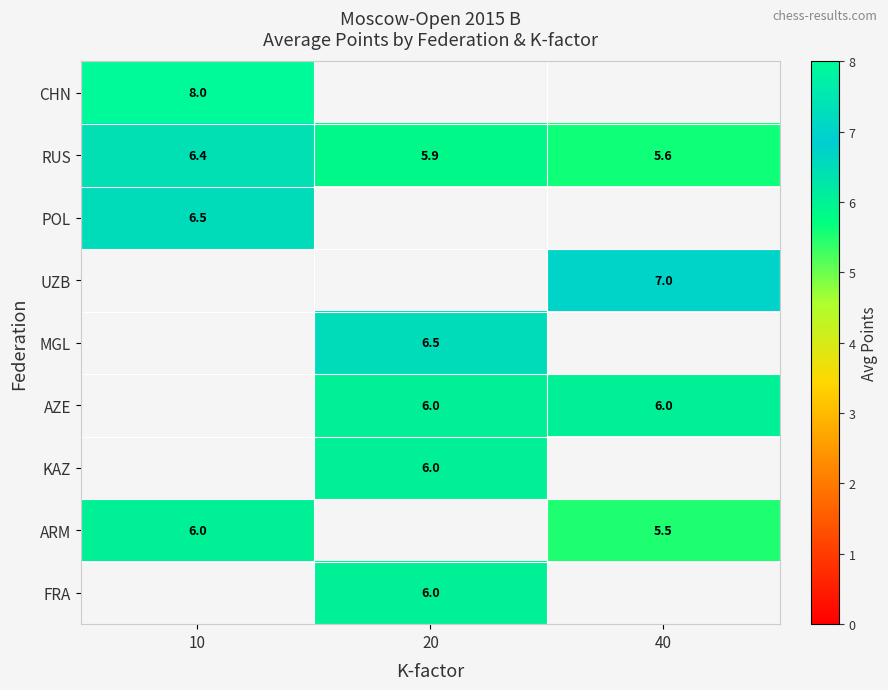

What is the greatest value displayed?

8.0